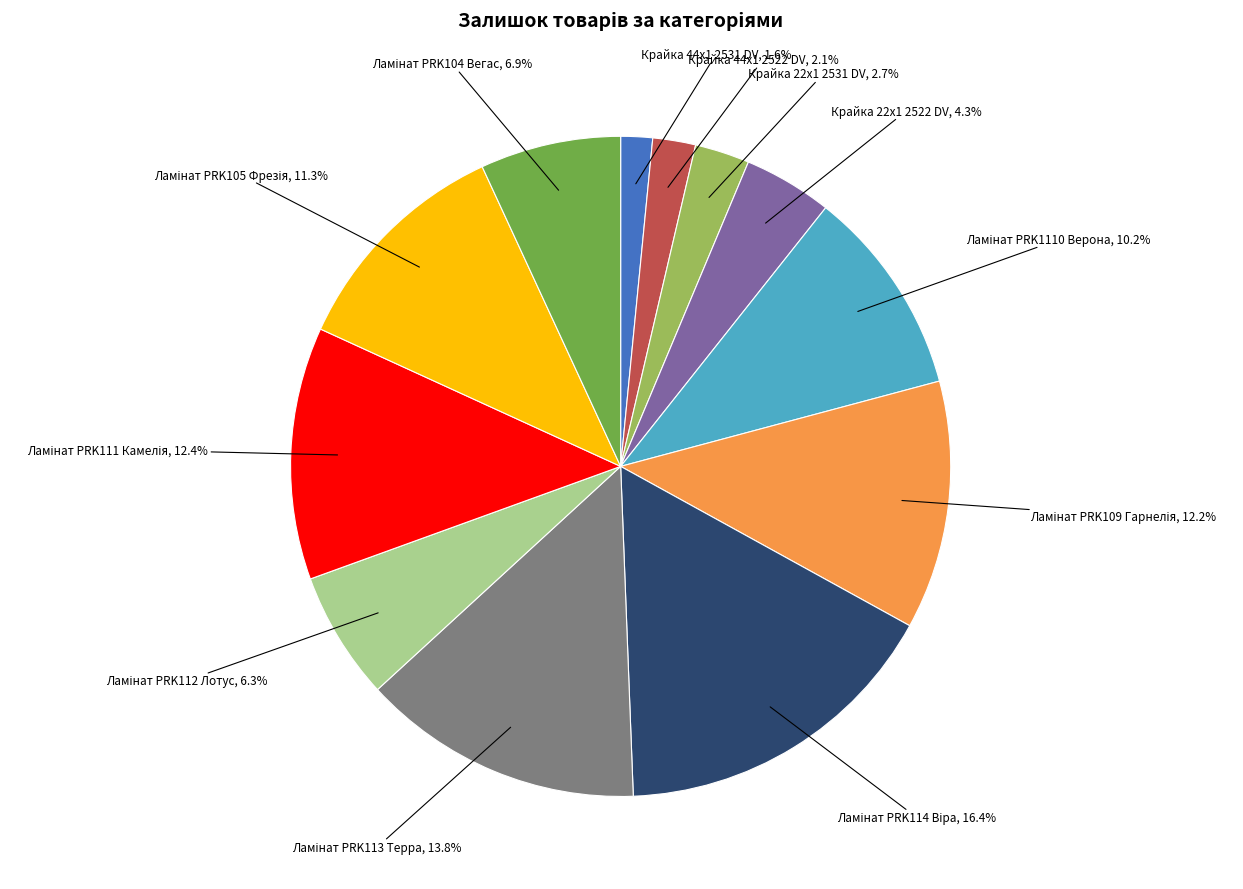

Is there a majority slice in this chart?

No